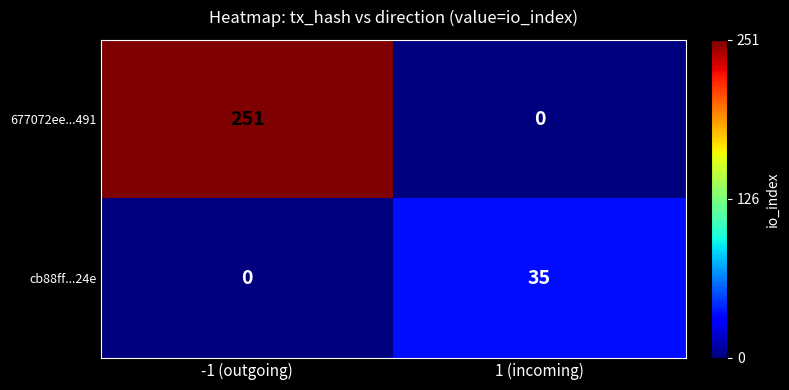

Which series has the largest total across all categories?

677072ee...491